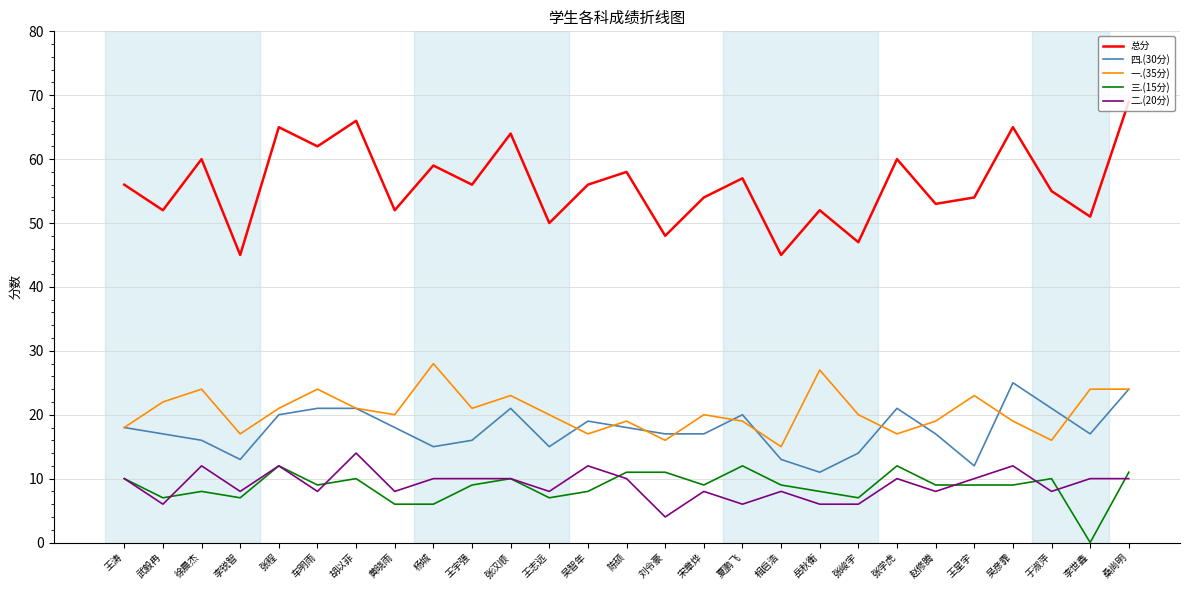

List the series in order of their peak value, lowest first.

三.(15分), 二.(20分), 四.(30分), 一.(35分), 总分